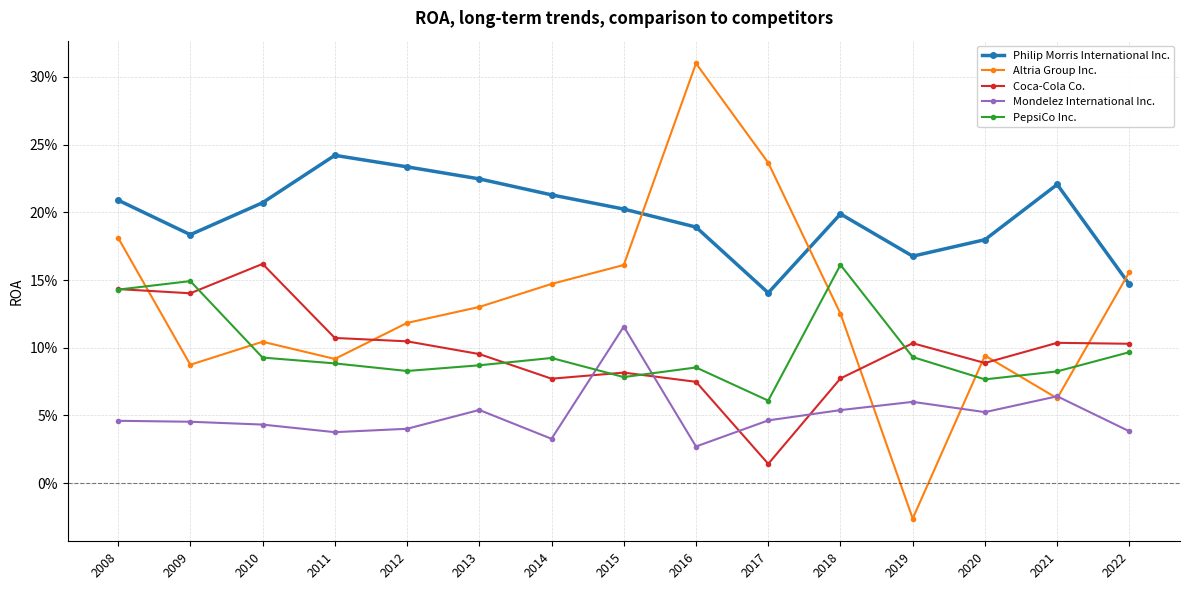

What are all the series names shown in the legend?

Philip Morris International Inc., Altria Group Inc., Coca-Cola Co., Mondelez International Inc., PepsiCo Inc.